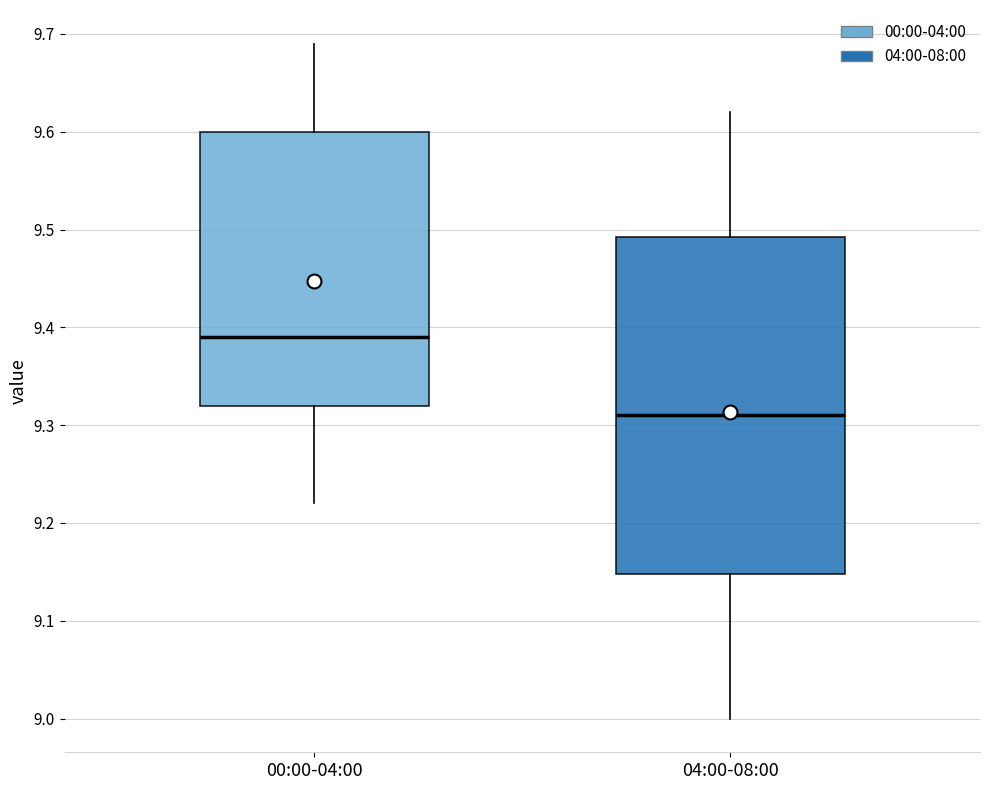

Reading left to right, transcribe this box plot: for each box, give where its median line is, the range the box spans, and where its two whiskers end, as read against the y-axis. The values are not printed on the chart, so give them approximately, as read against the axis.

00:00-04:00: median 9.39, box 9.32 to 9.60, whiskers 9.22 to 9.69
04:00-08:00: median 9.31, box 9.15 to 9.49, whiskers 9.00 to 9.62